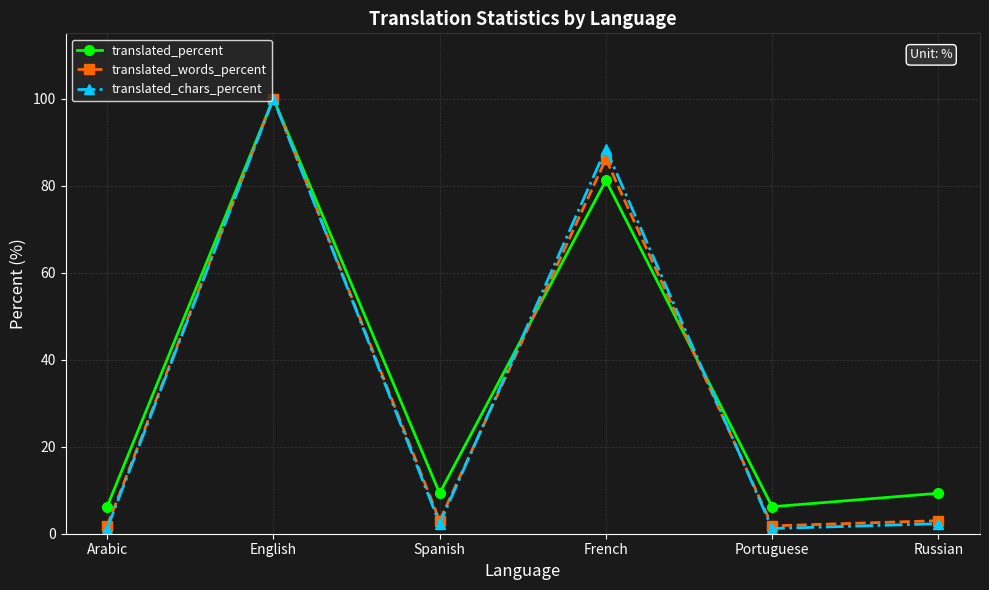

What is the total value across all series at Portuguese?

9.2